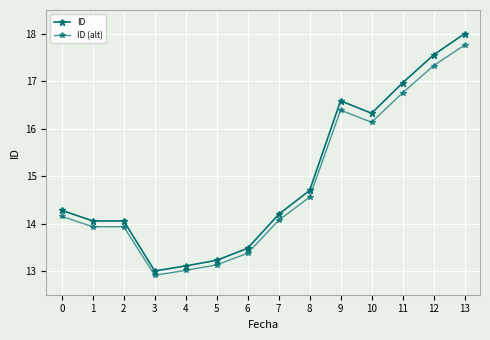

Does the chart have visible grid lines?

Yes